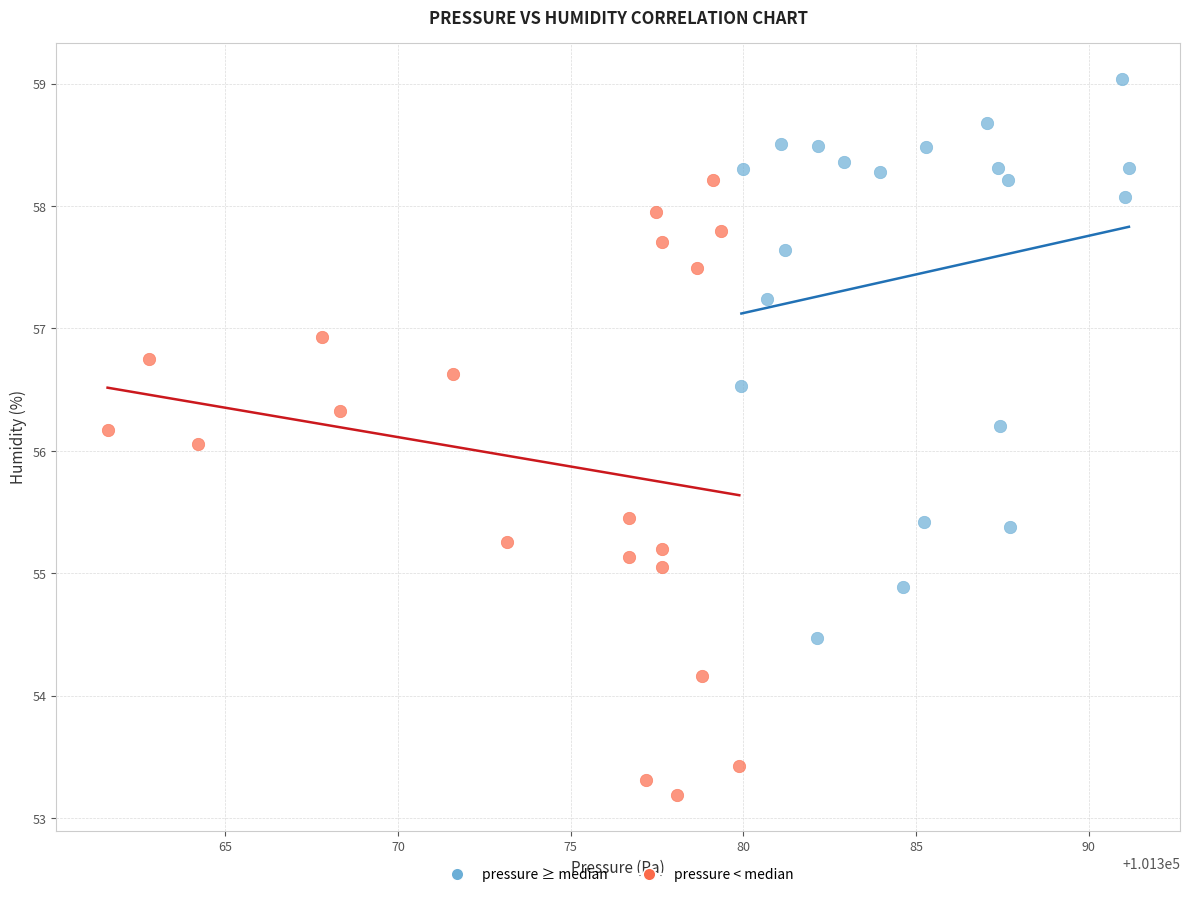

Which series reaches the maximum Y coordinate?

pressure ≥ median